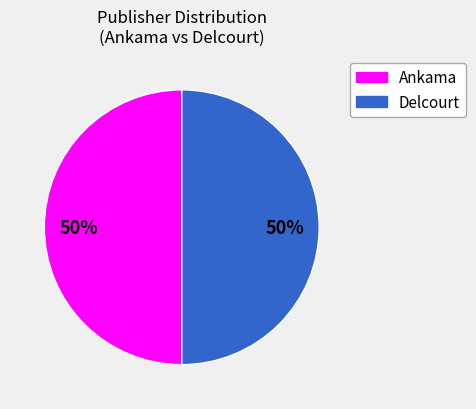

To the nearest percent, what is the average slice percentage?

50%